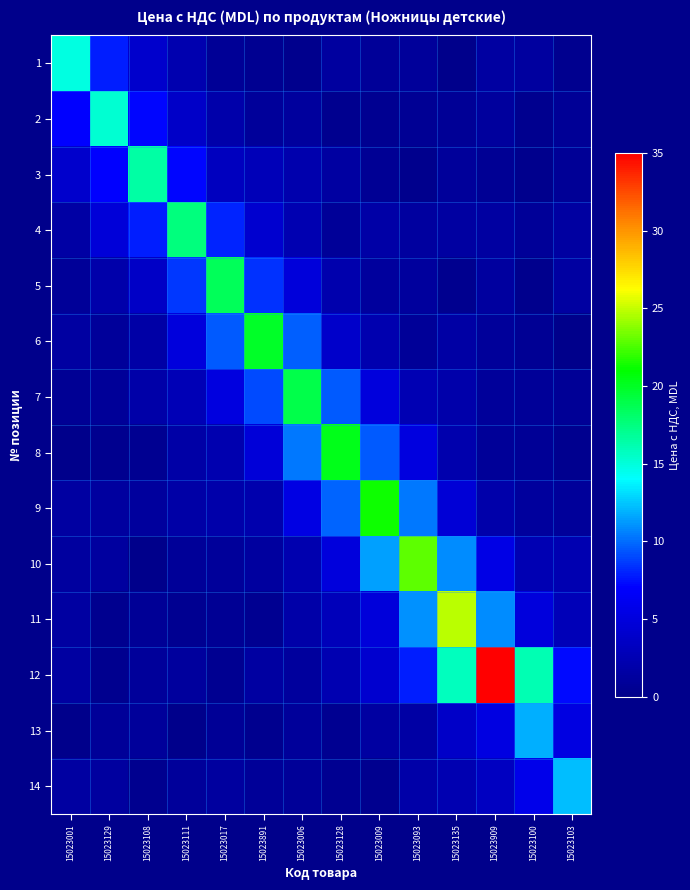

Rank the series at 15023891 from lowest to highest value.

13, 11, 1, 14, 2, 10, 12, 9, 3, 4, 8, 5, 7, 6